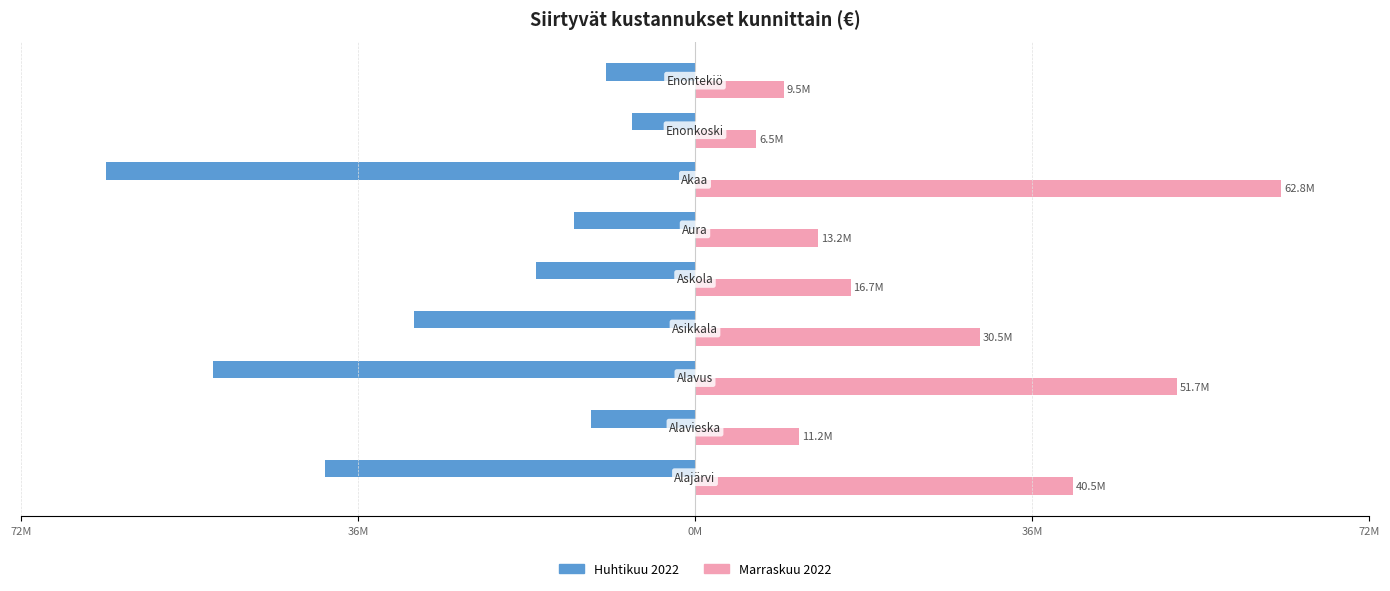

What are all the series names shown in the legend?

Huhtikuu 2022, Marraskuu 2022